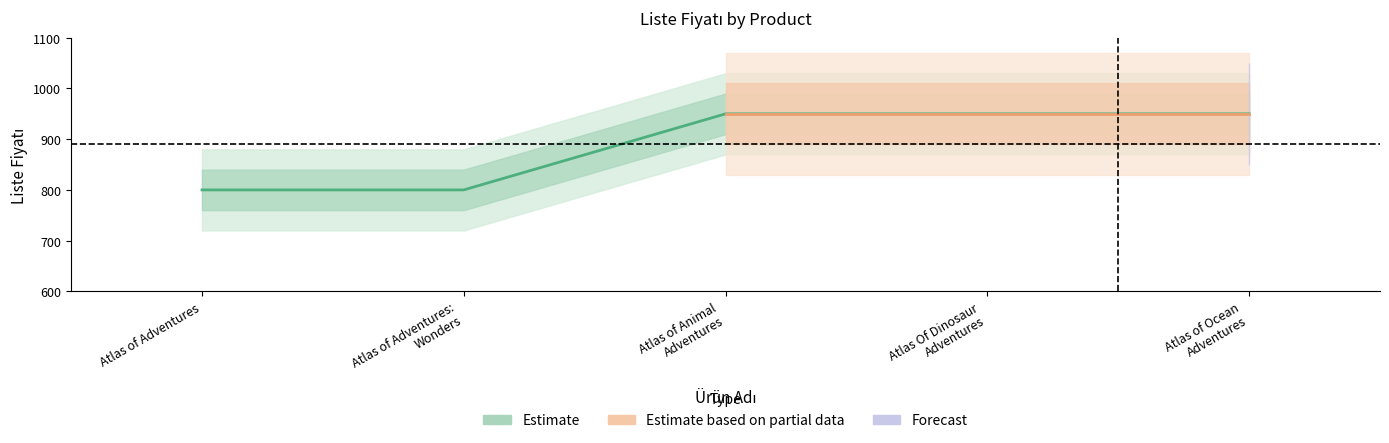

Is this an area chart (filled region under the line)?

No